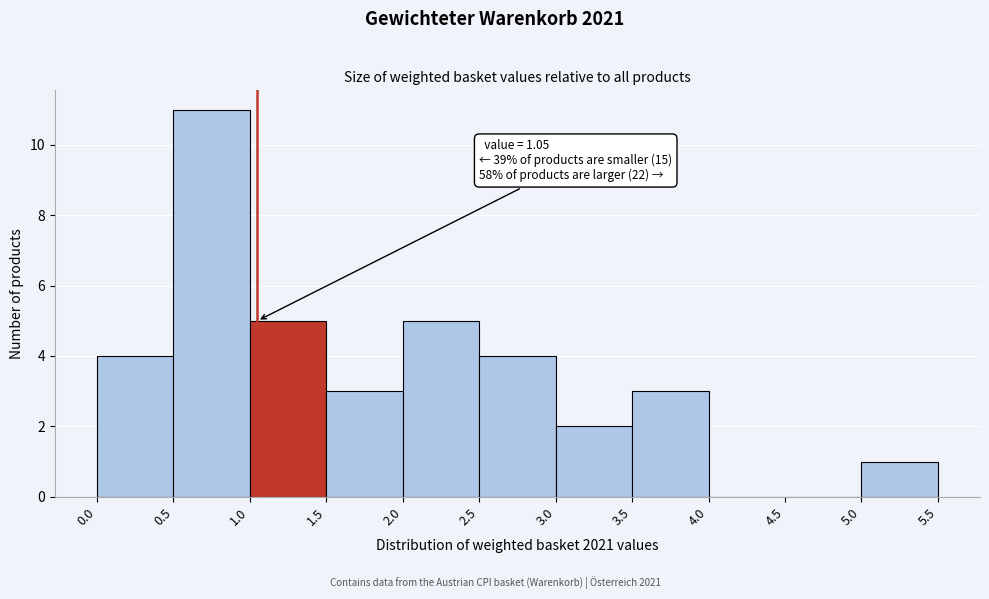

Over which range of the x-axis is the bar tallest?

0.5 to 1.0